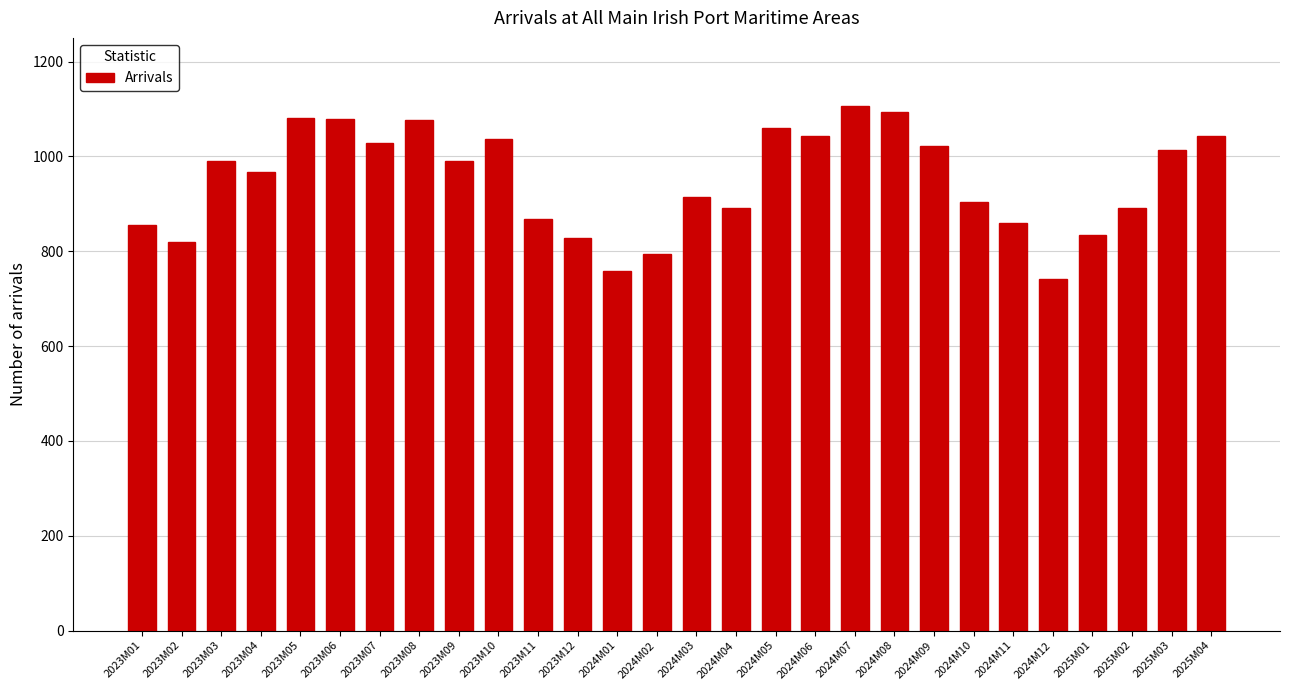

What is the difference between the values at 2025M01 and 2023M05?

247